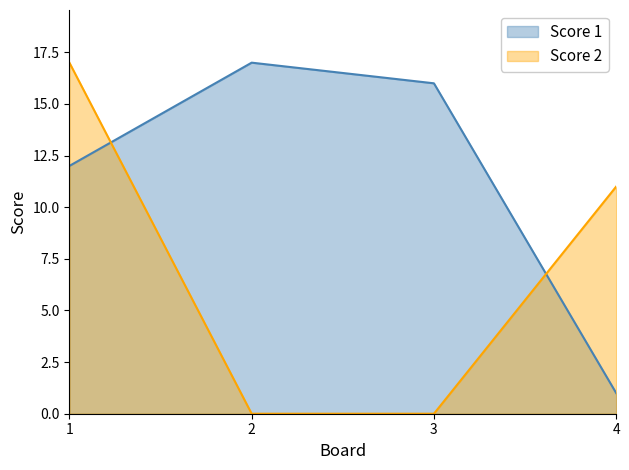

How many data points in Score 1 are above 16?

1